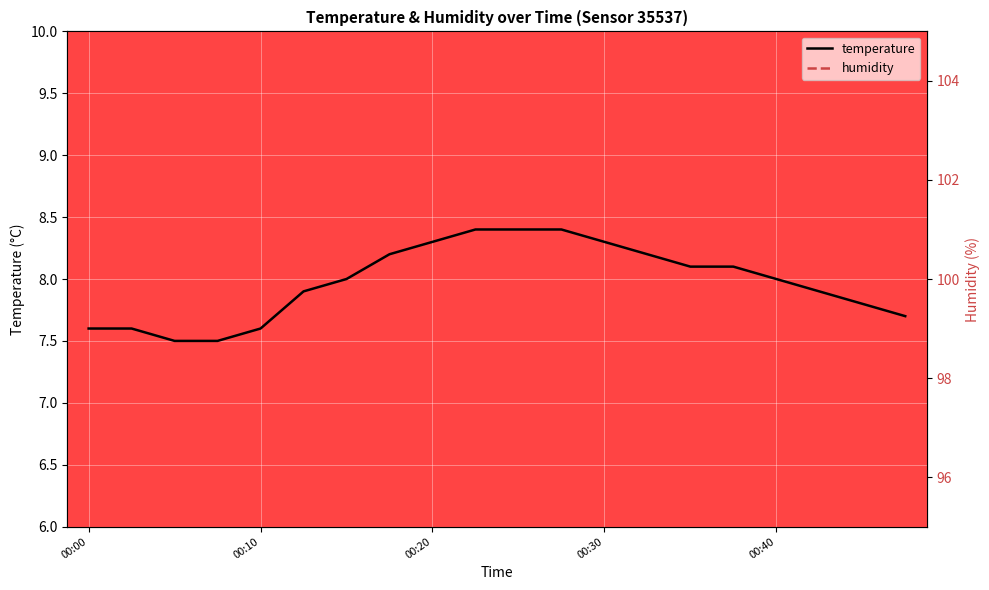

True or false: temperature and humidity cross at least once.

False